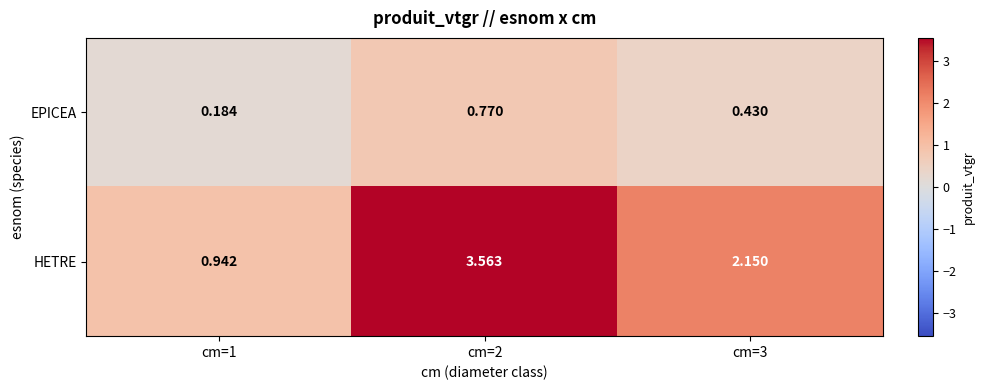

Count the number of categories in the chart.

3